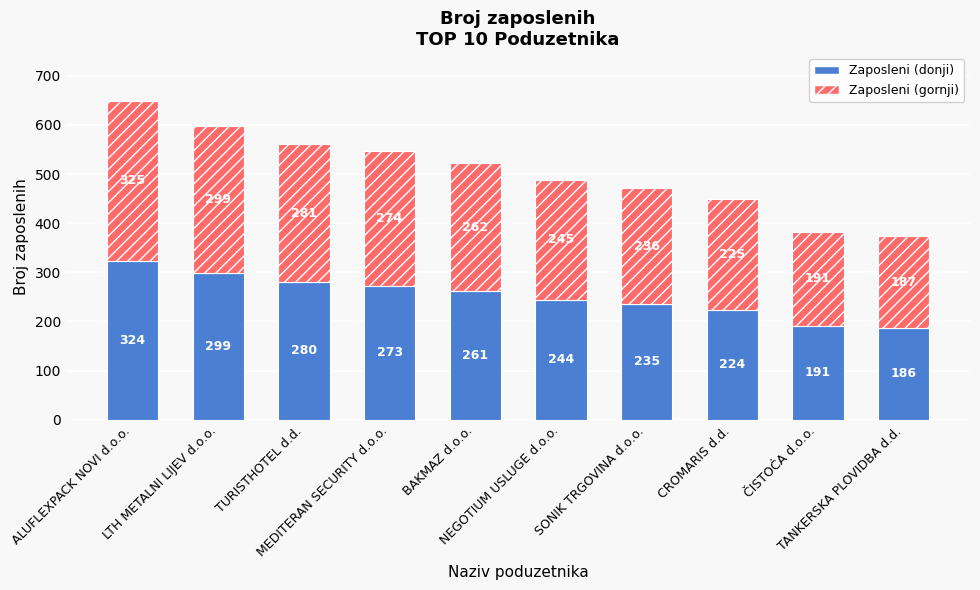

At which label does Zaposleni (donji) first exceed 261?

ALUFLEXPACK NOVI d.o.o.